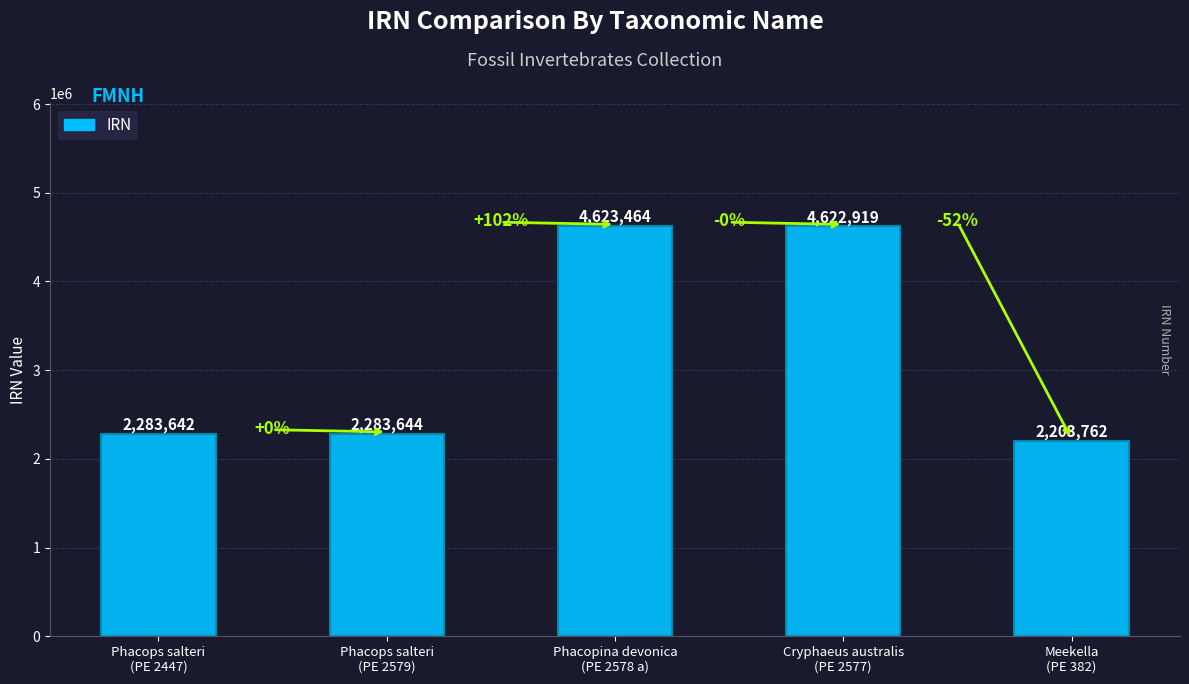

What is the maximum value shown in the chart?

4623464